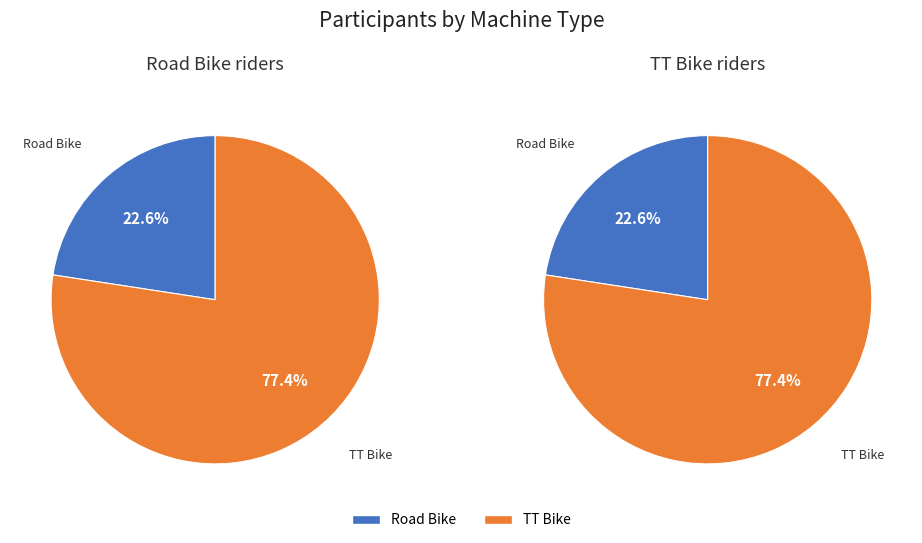

Does TT Bike represent more than half of the total?

Yes